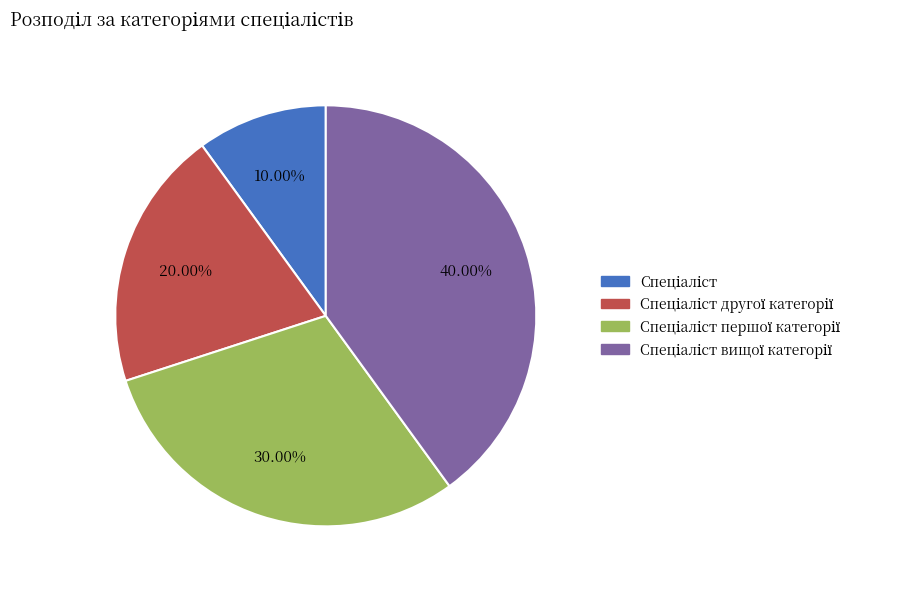

Is there any slice that represents more than half of the pie?

No